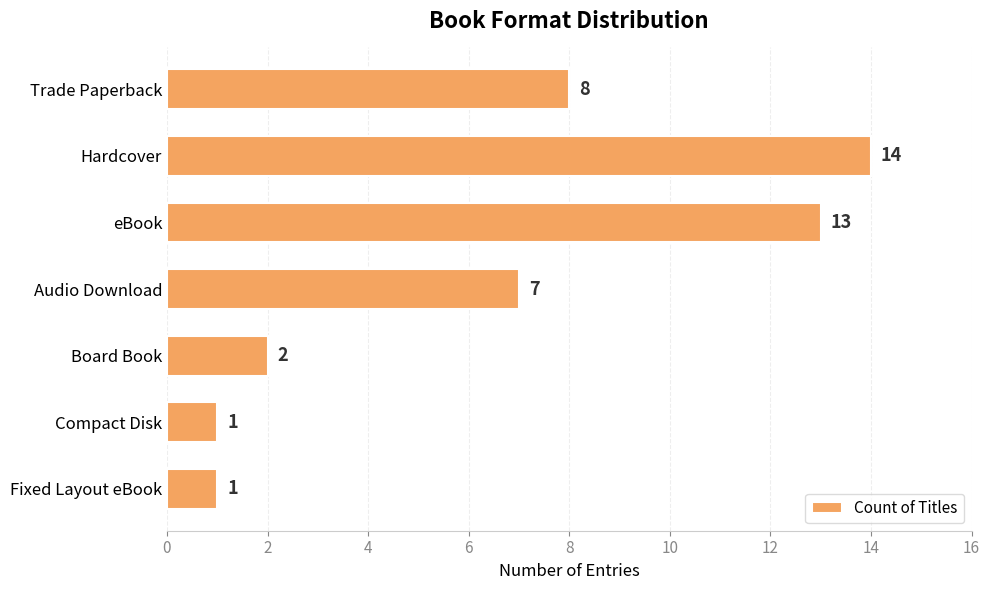

What is the sum of all values?

46